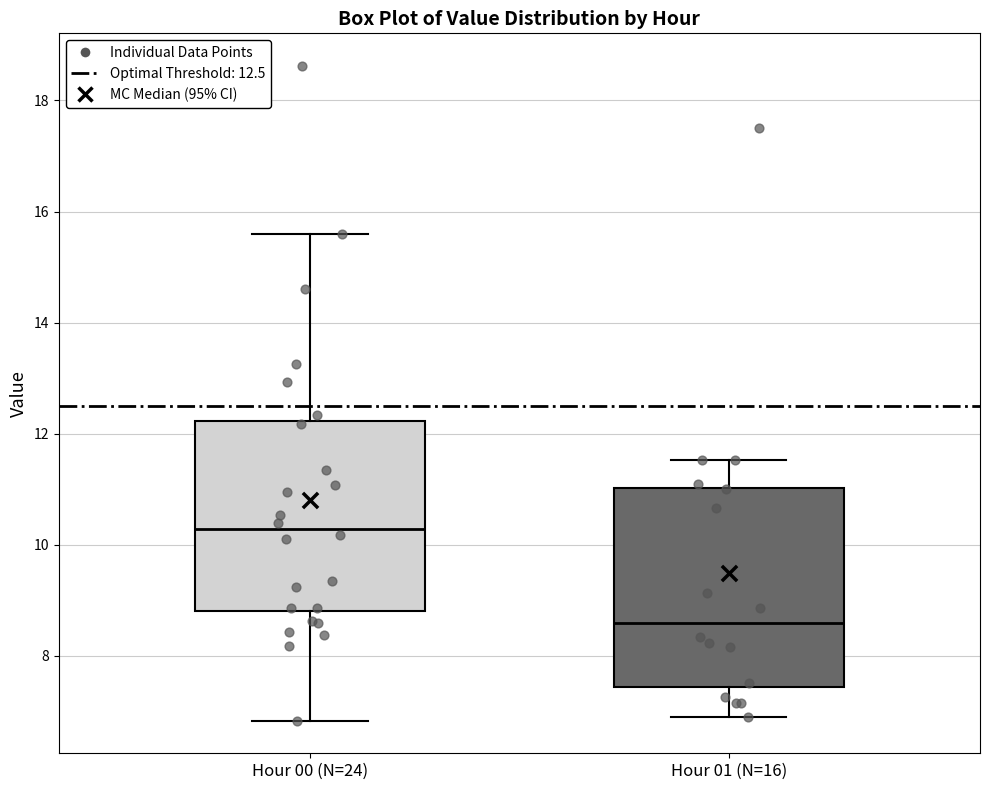

Reading left to right, transcribe this box plot: for each box, give where its median line is, the range the box spans, and where its two whiskers end, as read against the y-axis. The values are not printed on the chart, so give them approximately, as read against the axis.

Hour 00 (N=24): median 10.2, box 8.8 to 12.2, whiskers 6.8 to 15.6
Hour 01 (N=16): median 8.6, box 7.4 to 11.0, whiskers 7.0 to 11.6